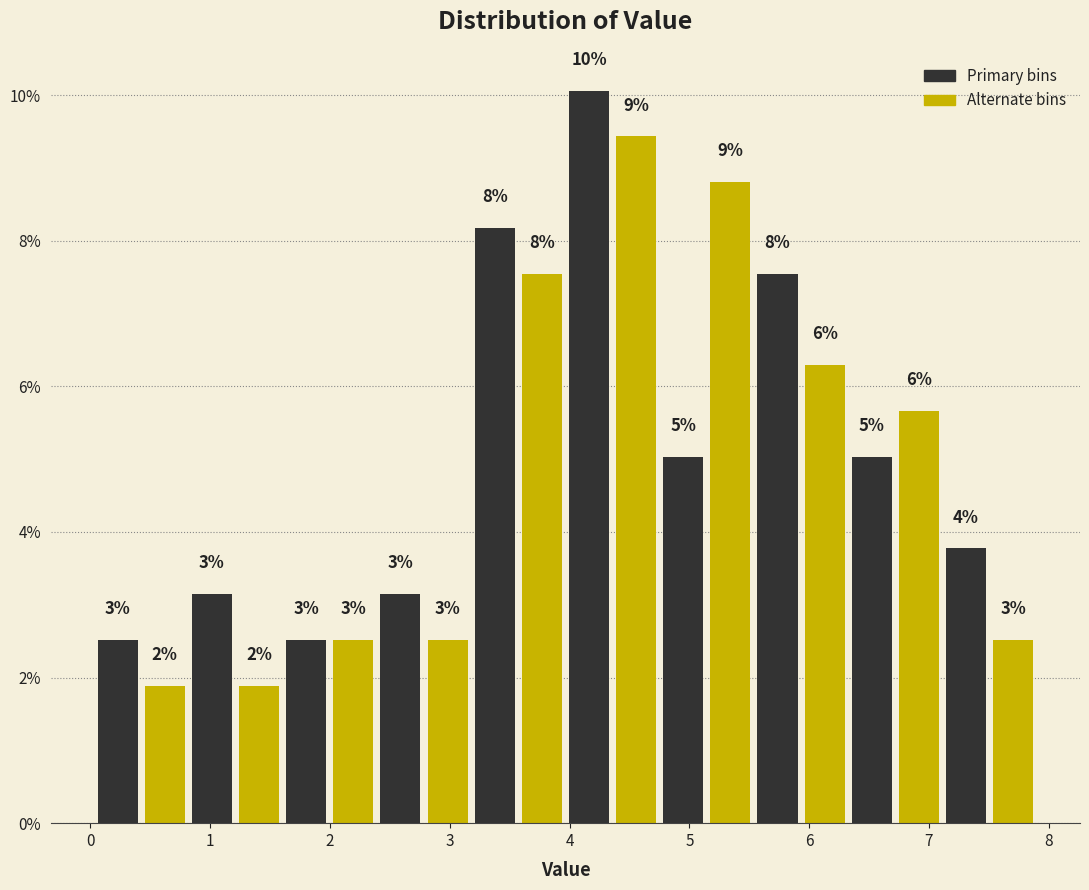

Read against the x-axis, roughly where is the centre of the tallest bar?

4.2